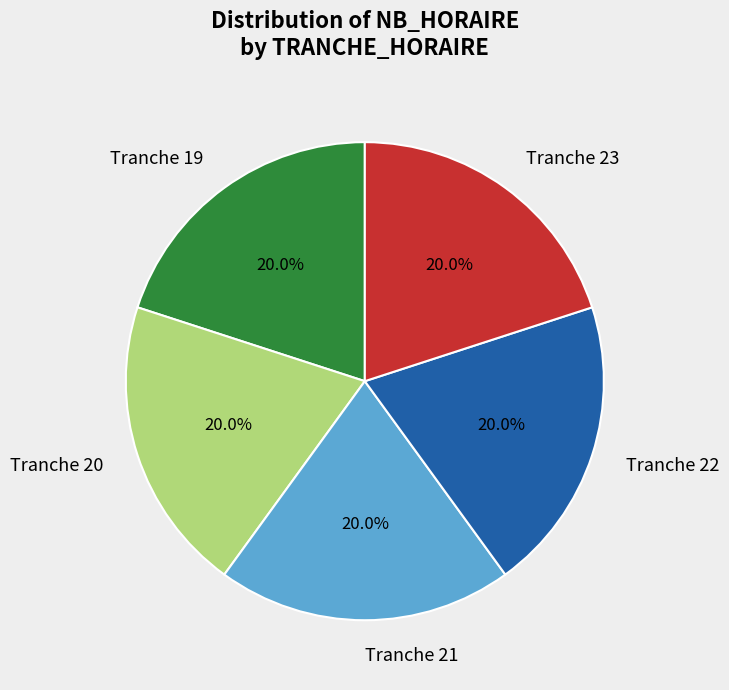

How many segments does this pie chart have?

5